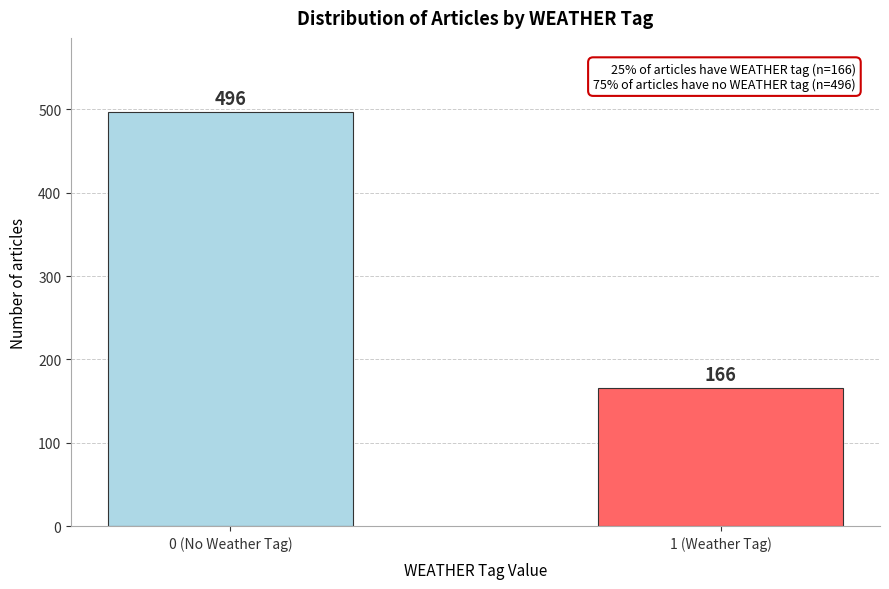

Reading left to right, extract all data points from this chart.

0 (No Weather Tag)=496	1 (Weather Tag)=166